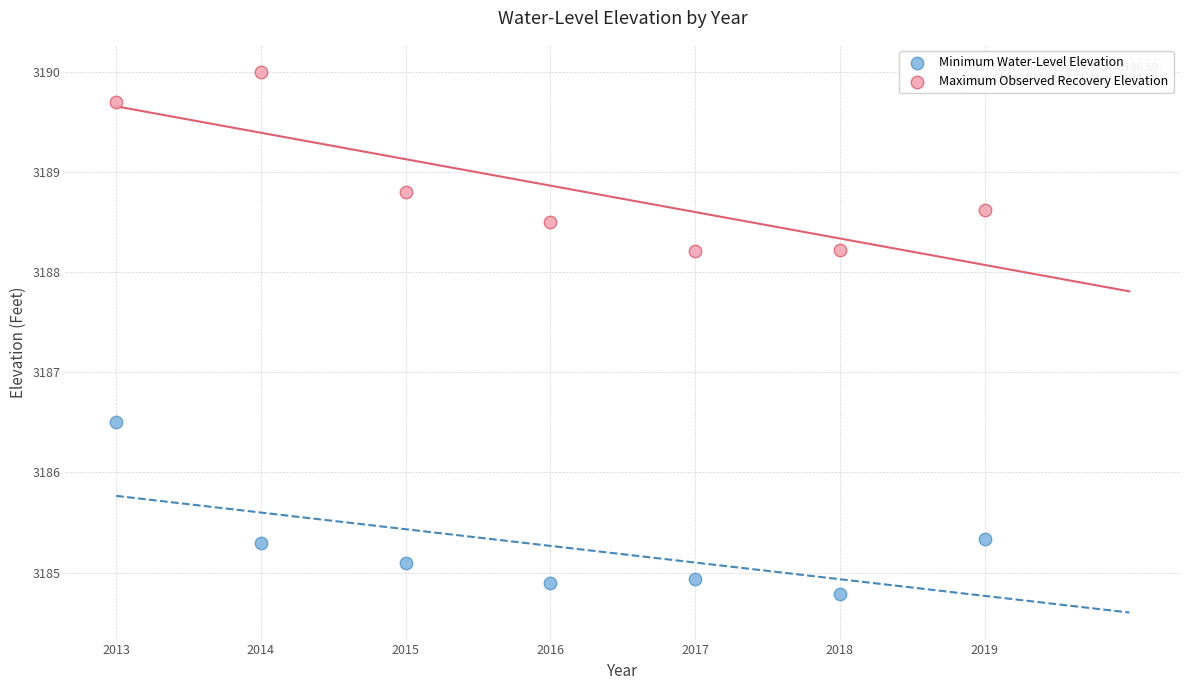

Which series contains the lowest Y value?

Minimum Water-Level Elevation